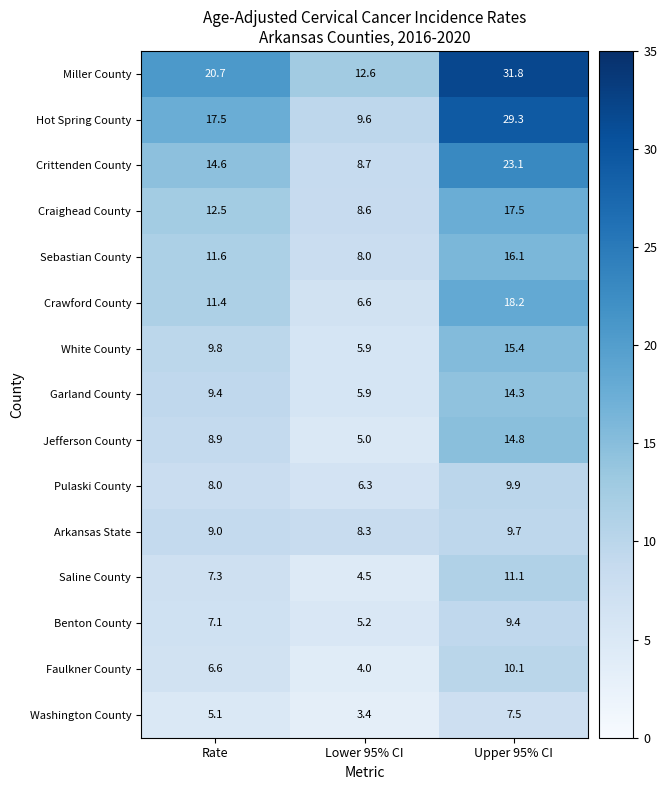

What is the difference between the Saline County values at Lower 95% CI and Upper 95% CI?

6.6